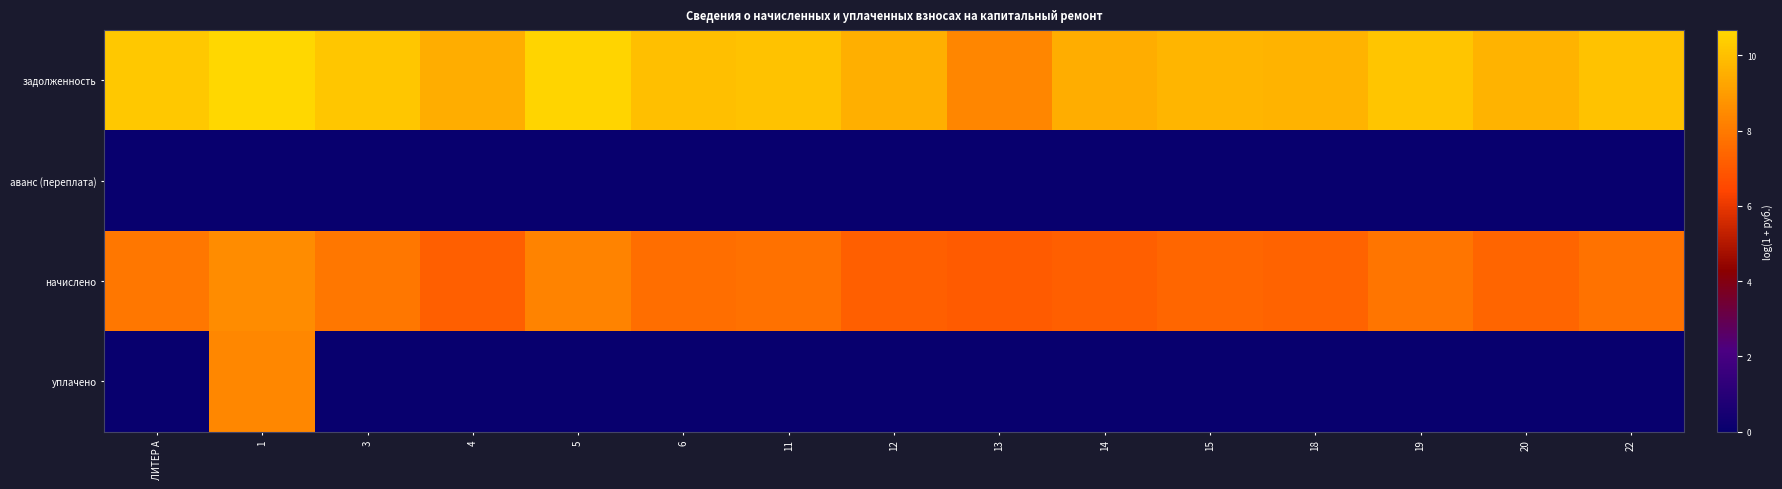

Reading left to right, what are all the values shown in this chart?

задолженность: ЛИТЕР А=10.2	1=10.7	3=10.2	4=9.5	5=10.6	6=10.0	11=10.0	12=9.5	13=8.4	14=9.5	15=9.7	18=9.6	19=10.2	20=9.6	22=10.1
аванс (переплата): ЛИТЕР А=0.0	1=0.0	3=0.0	4=0.0	5=0.0	6=0.0	11=0.0	12=0.0	13=0.0	14=0.0	15=0.0	18=0.0	19=0.0	20=0.0	22=0.0
начислено: ЛИТЕР А=7.9	1=8.5	3=7.9	4=7.2	5=8.3	6=7.7	11=7.7	12=7.2	13=7.1	14=7.2	15=7.4	18=7.3	19=7.8	20=7.3	22=7.8
уплачено: ЛИТЕР А=0.0	1=8.4	3=0.0	4=0.0	5=0.0	6=0.0	11=0.0	12=0.0	13=0.0	14=0.0	15=0.0	18=0.0	19=0.0	20=0.0	22=0.0